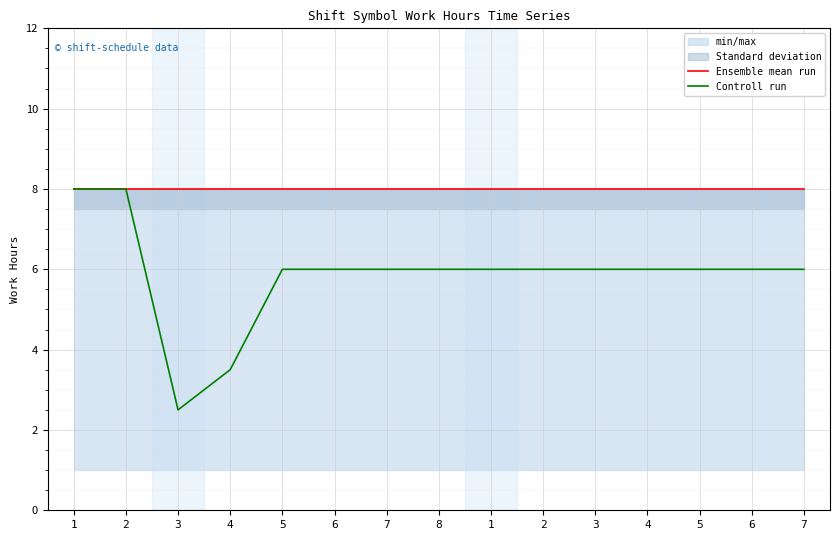

List the labels in order of Controll run value, largest first.

1, 2, 5, 6, 7, 8, 1, 2, 3, 4, 5, 6, 7, 4, 3